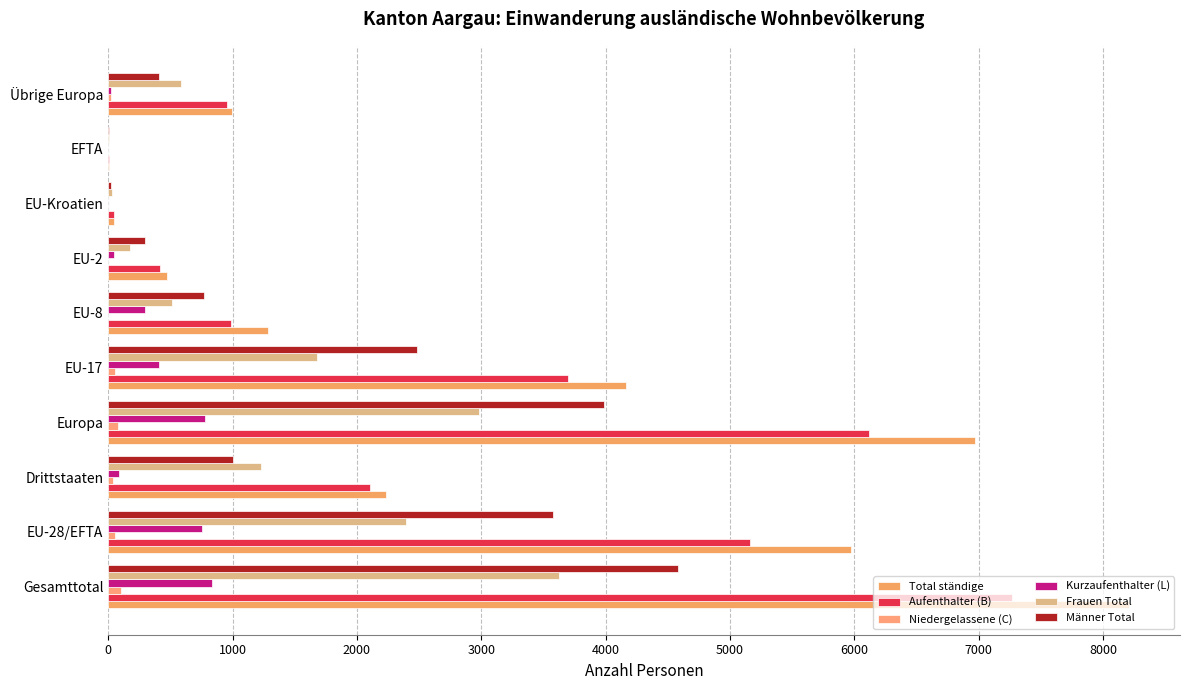

How many distinct data groups are displayed?

6